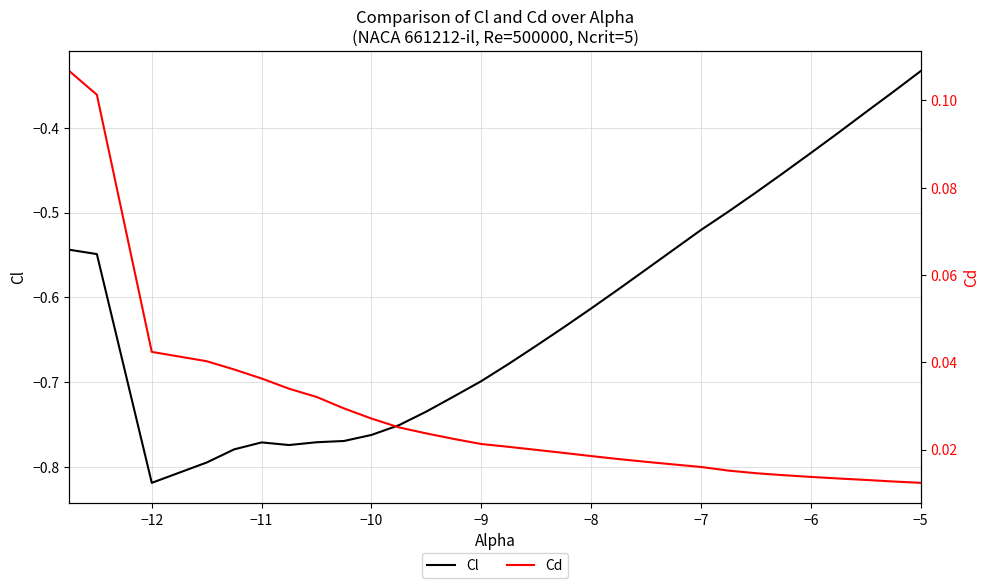

Reading left to right, list all the values displayed in this chart.

Cl: -0.5	-0.5	-0.8	-0.8	-0.8	-0.8	-0.8	-0.8	-0.8	-0.8	-0.8	-0.7	-0.7	-0.7	-0.7	-0.7	-0.6	-0.6	-0.6	-0.6	-0.5	-0.5	-0.5	-0.5	-0.5	-0.4	-0.4	-0.4	-0.4	-0.3
Cd: 0.1	0.1	0.0	0.0	0.0	0.0	0.0	0.0	0.0	0.0	0.0	0.0	0.0	0.0	0.0	0.0	0.0	0.0	0.0	0.0	0.0	0.0	0.0	0.0	0.0	0.0	0.0	0.0	0.0	0.0